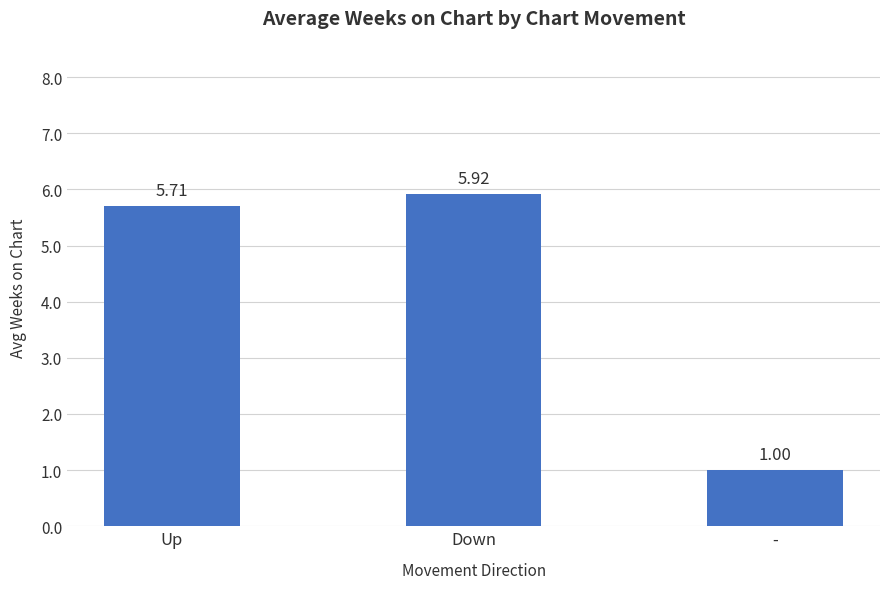

Count the number of data series in this chart.

1